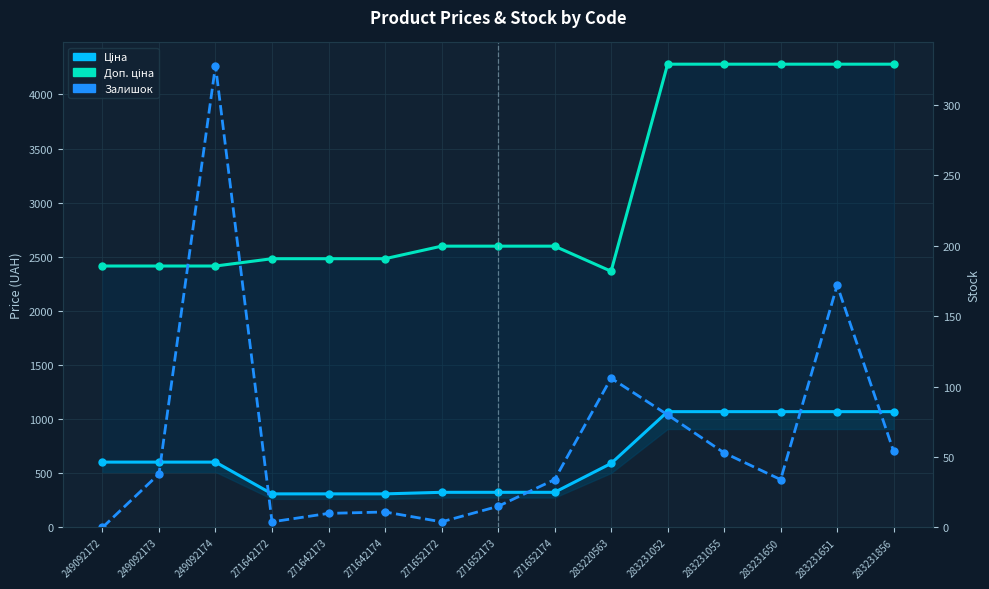

The value of Доп. ціна at 271652174 is 2598.3. True or false?

True